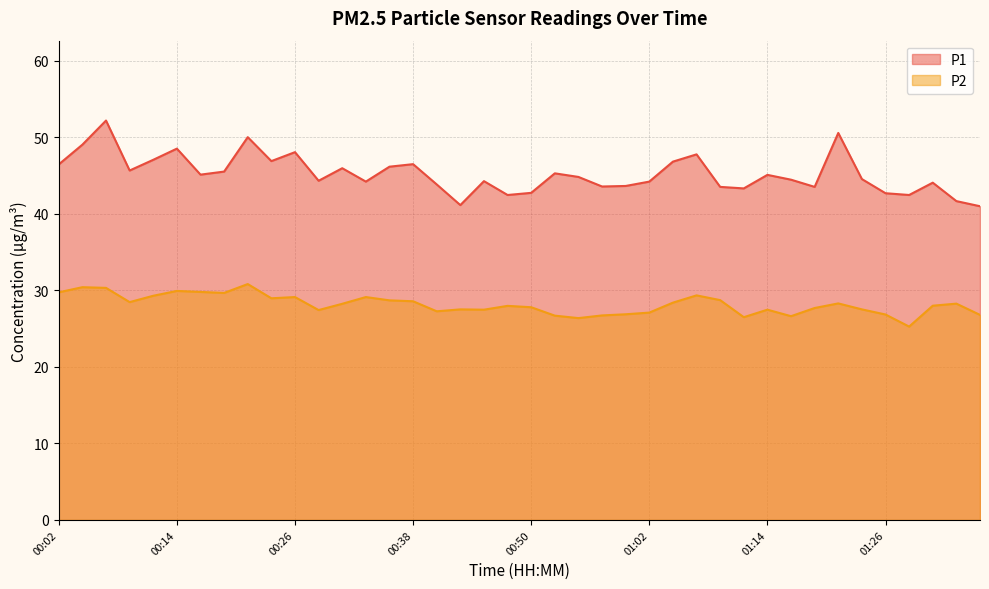

Which series has the widest spread of values?

P1